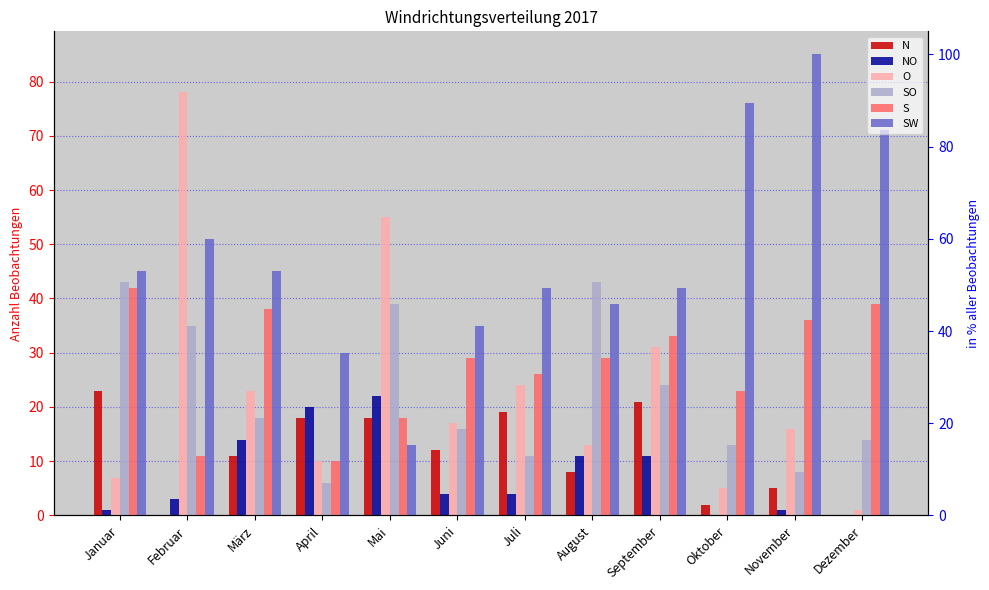

What is the sum of all N values?

137